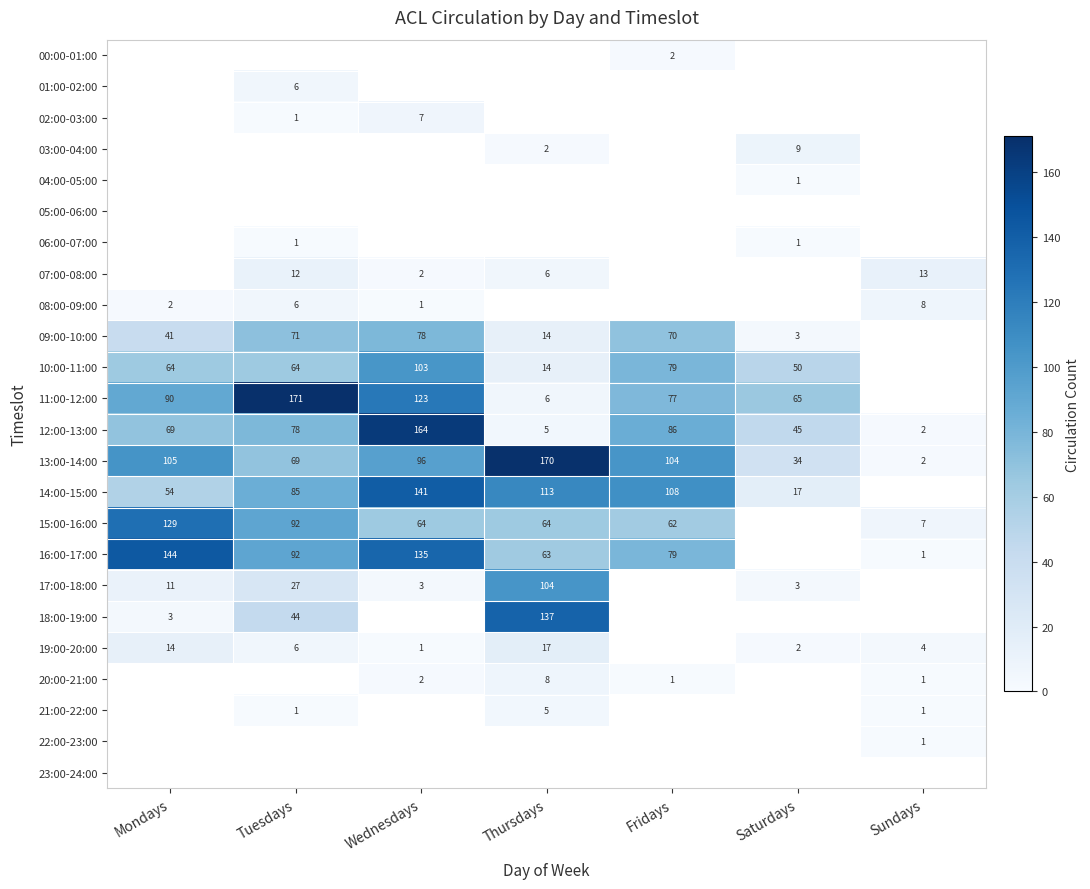

At which category does the chart reach its peak across all series?

Tuesdays